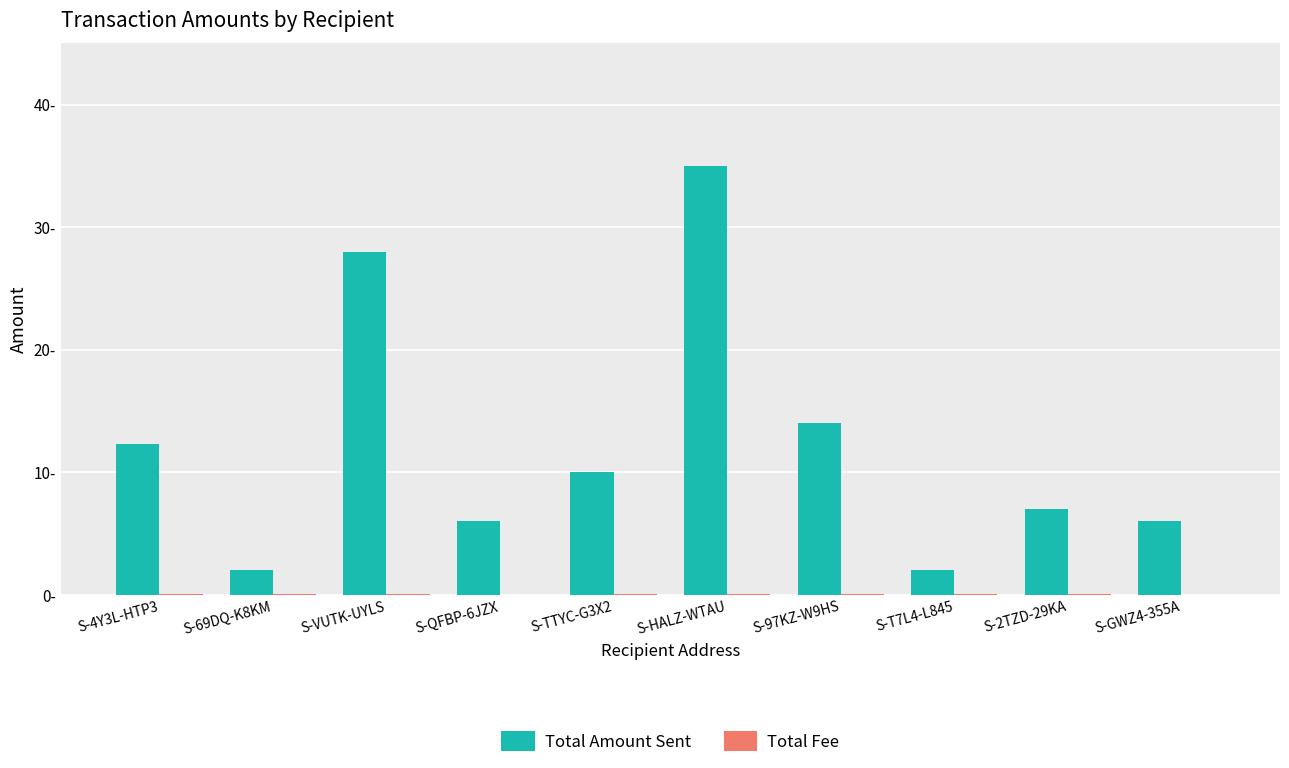

At which category is the sum across all series the highest?

S-HALZ-WTAU